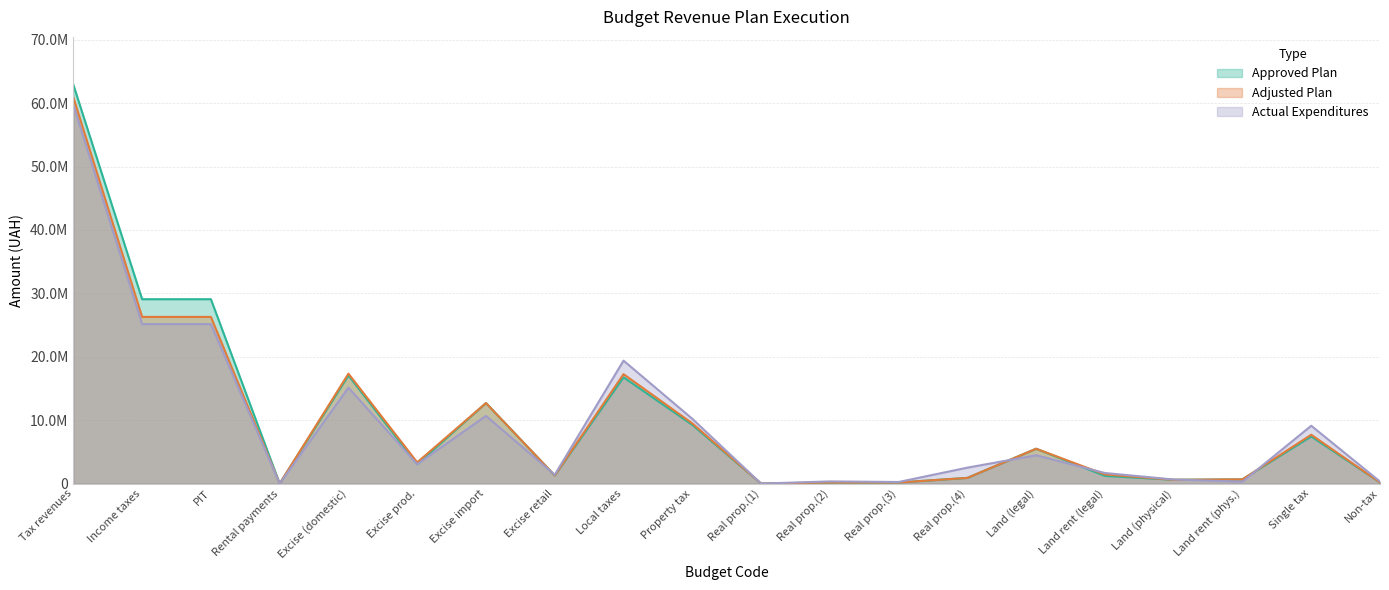

Rank the series by their average value, from highest to lowest.

Approved Plan, Adjusted Plan, Actual Expenditures